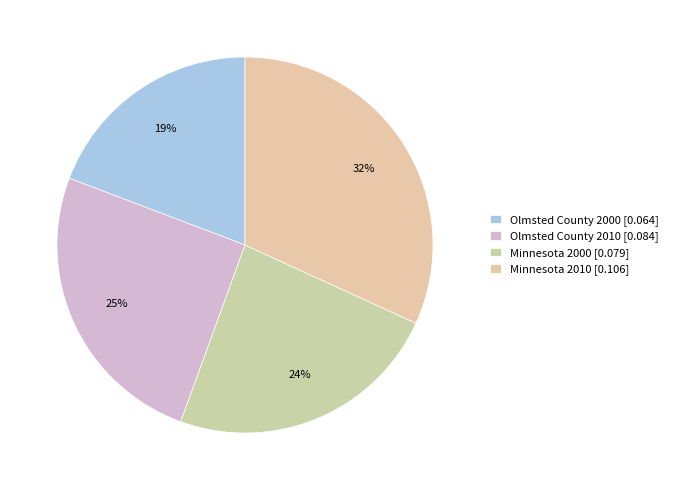

To the nearest percent, what portion does Minnesota 2010 represent?

32%